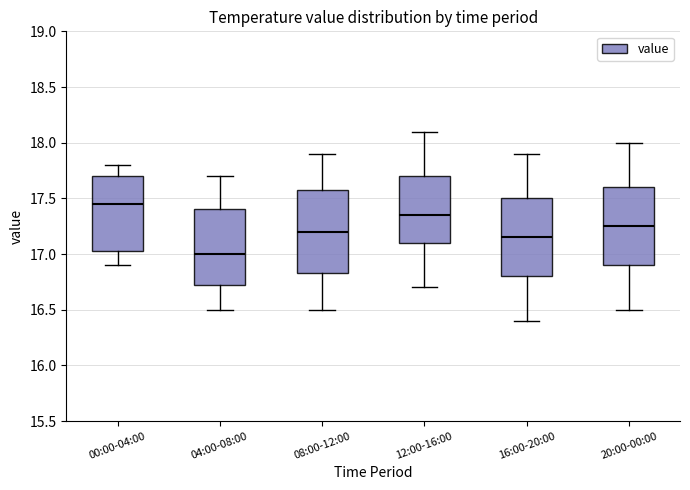

Where does the median line of the box for 20:00-00:00 sit on the y-axis? The values are not printed on the chart, so give them approximately, as read against the axis.

17.25